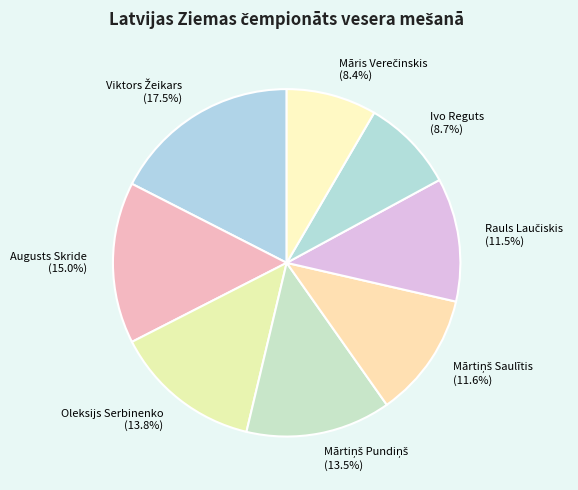

How many slices are in this pie chart?

8